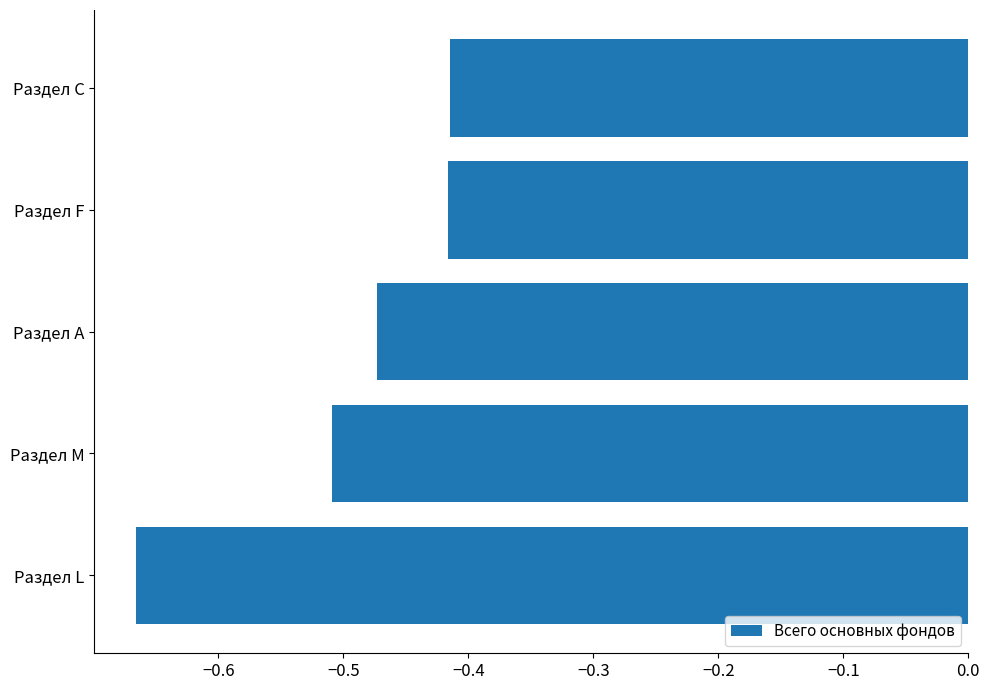

Between Раздел А and Раздел L, which is larger?

Раздел А